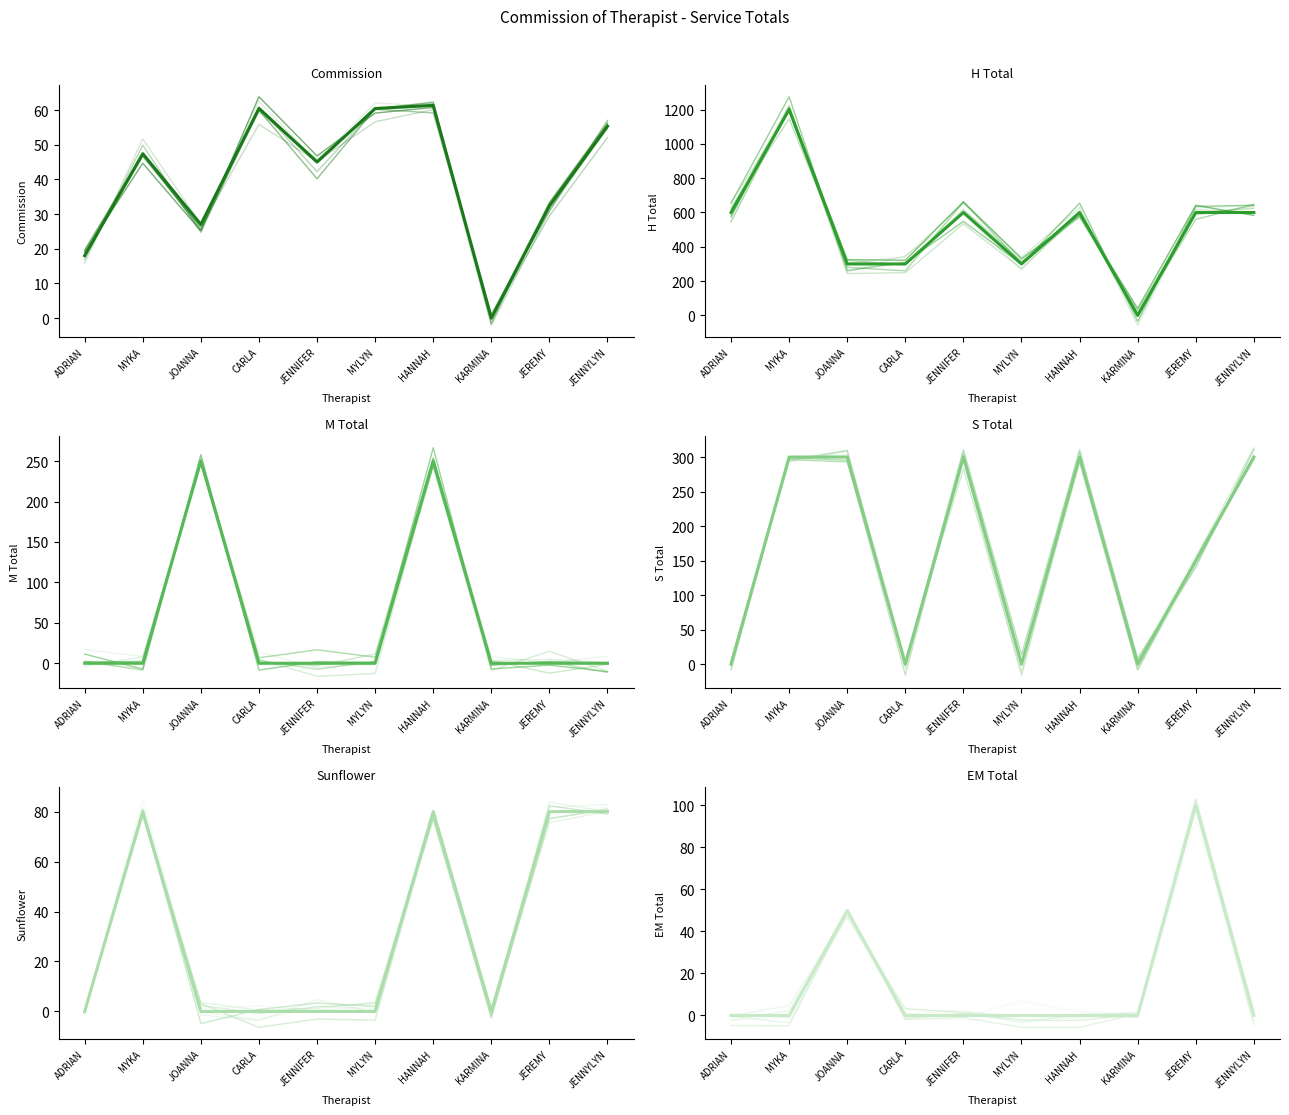

Does the chart have visible grid lines?

No